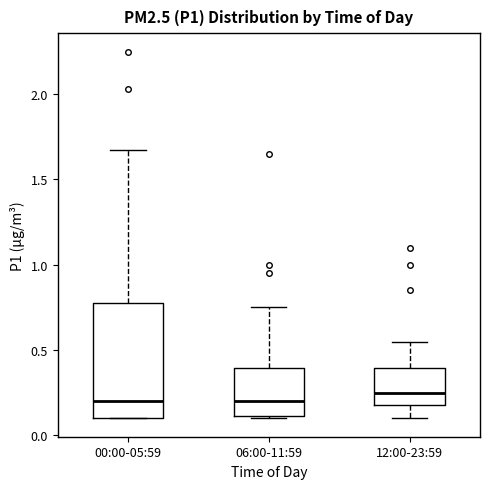

Reading left to right, read every box against the y-axis: the position of its median line, the range the box covers, and the ends of its whiskers. The values are not printed on the chart, so give them approximately, as read against the axis.

00:00-05:59: median 0.20, box 0.10 to 0.80, whiskers 0.10 to 1.65
06:00-11:59: median 0.20, box 0.10 to 0.40, whiskers 0.10 to 0.75
12:00-23:59: median 0.25, box 0.20 to 0.40, whiskers 0.10 to 0.55